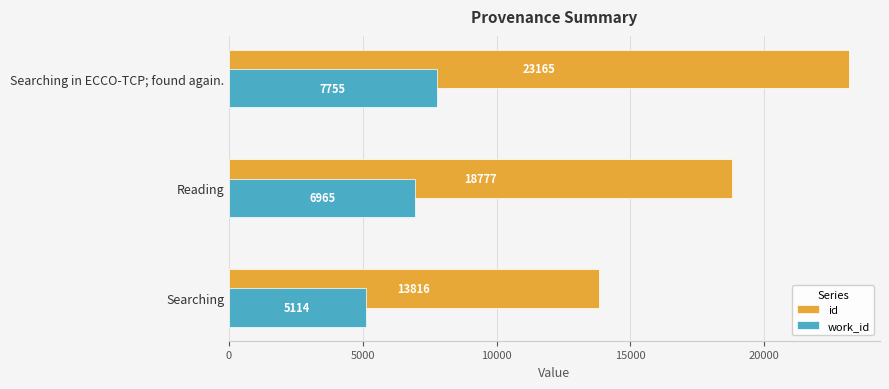

List the series in order of their overall mean, lowest first.

work_id, id